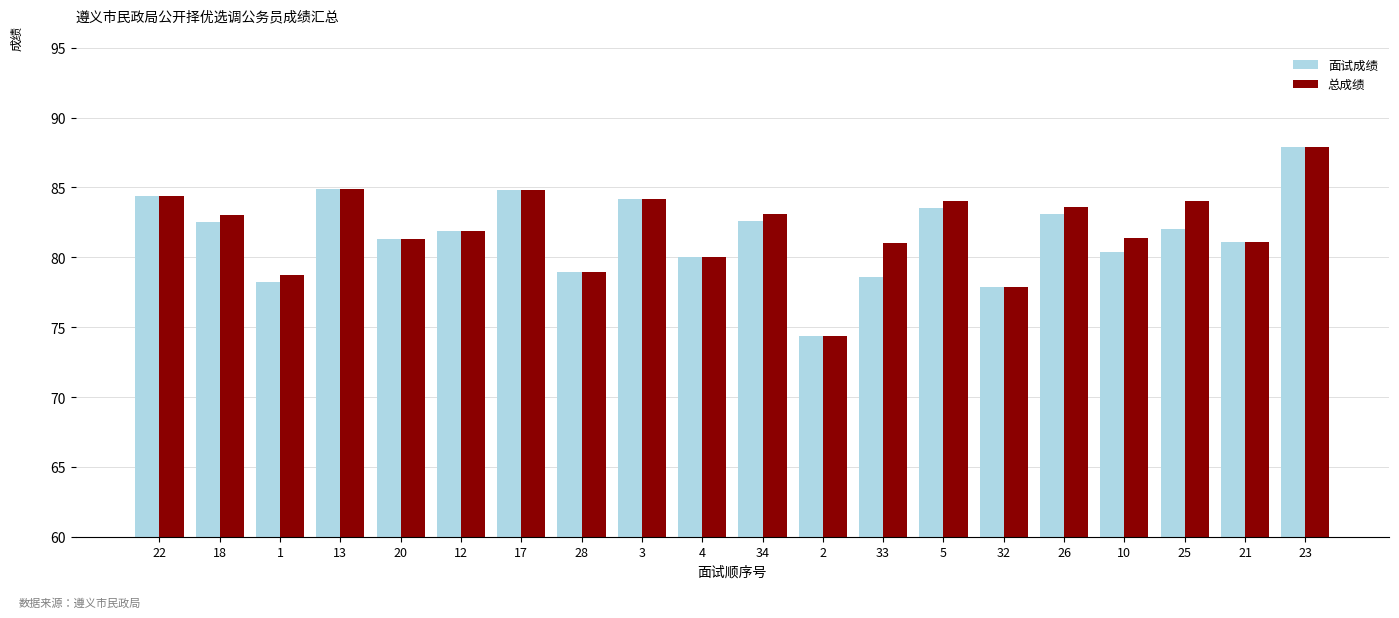

Is it true that 面试成绩 equals 81.3 at 20?

True